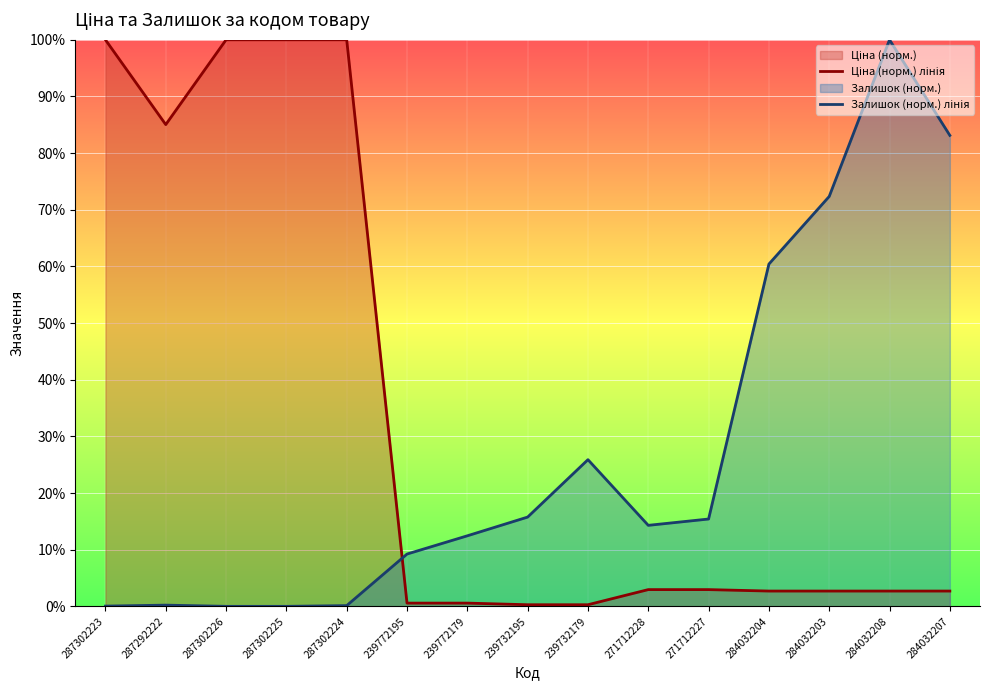

Which series has the largest range (max minus min)?

Залишок (норм.) лінія